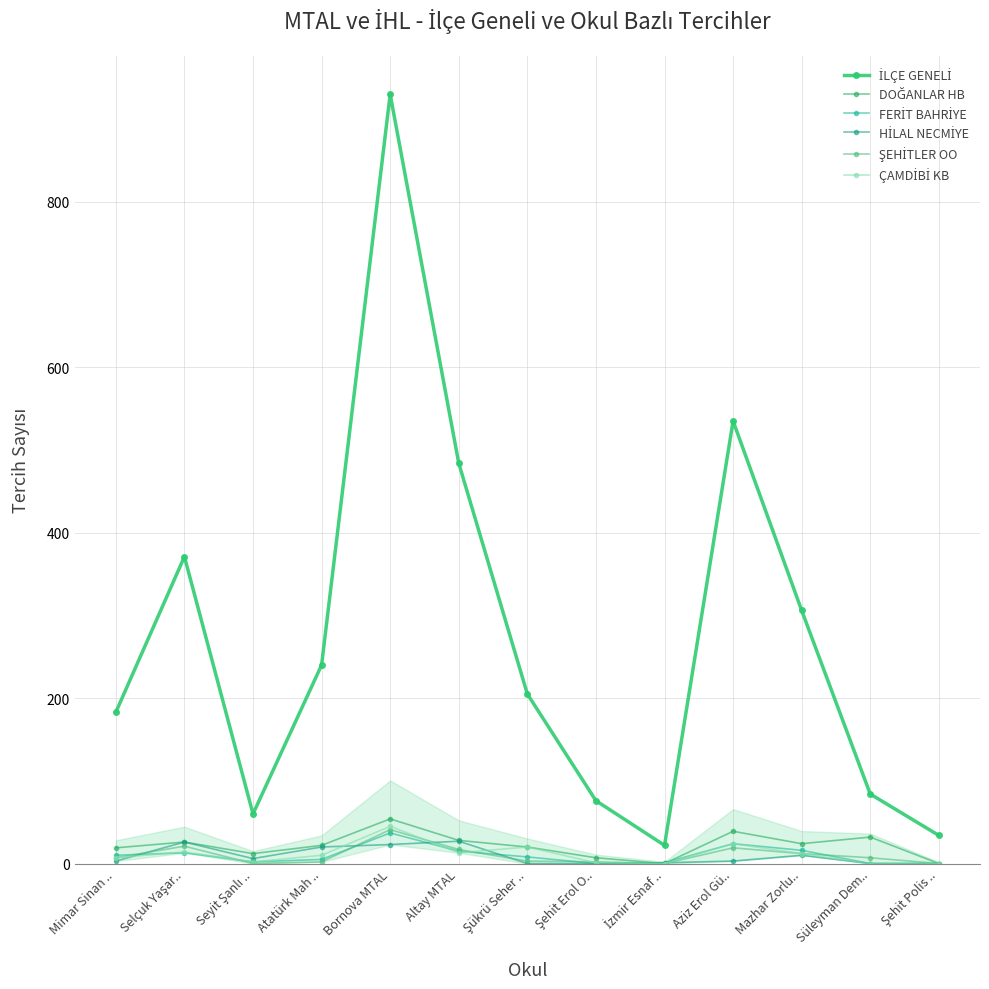

What is the difference between the ŞEHİTLER OO values at Selçuk Yaşar.. and Bornova MTAL?

20